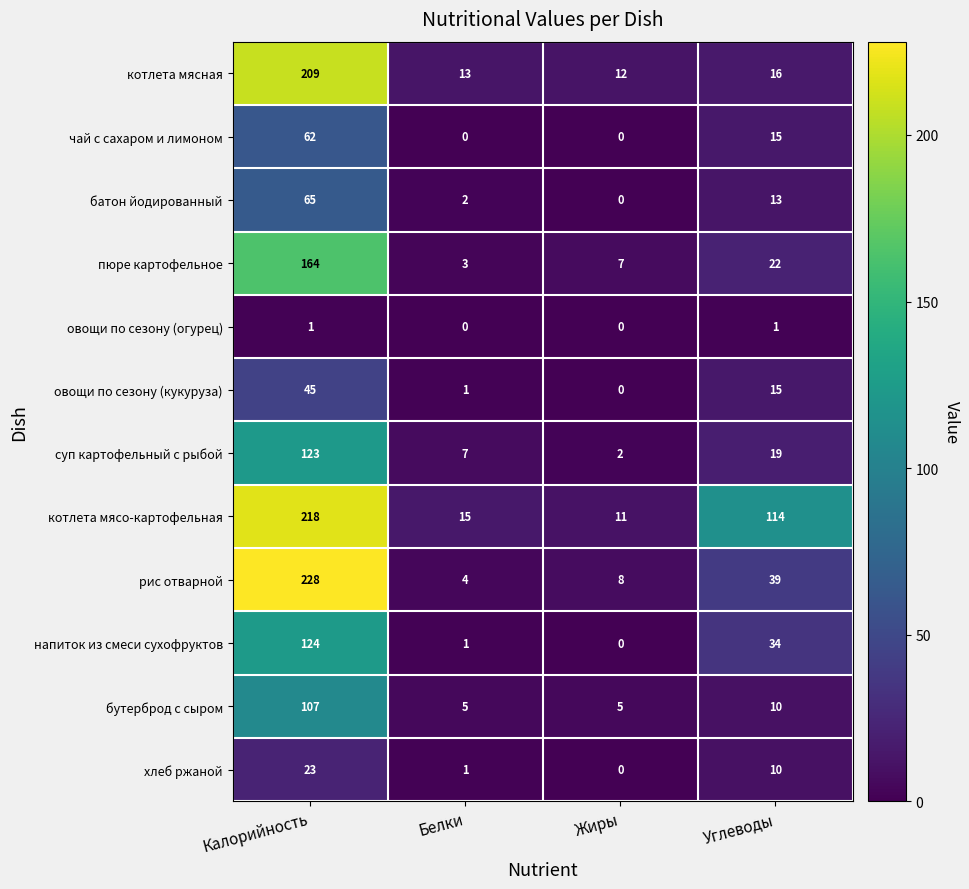

How many distinct data groups are displayed?

12